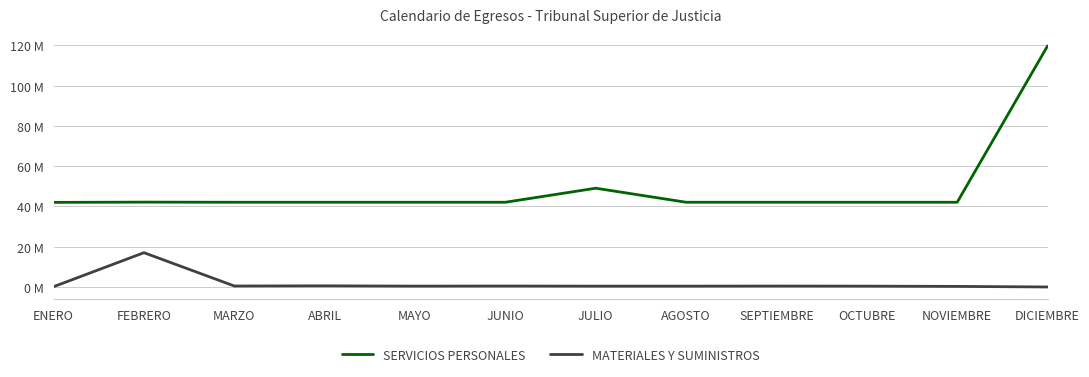

True or false: MATERIALES Y SUMINISTROS and SERVICIOS PERSONALES cross at least once.

False